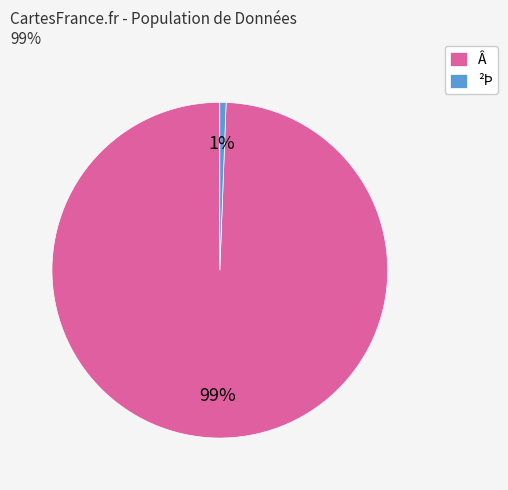

Which category has the biggest portion of the pie?

Â